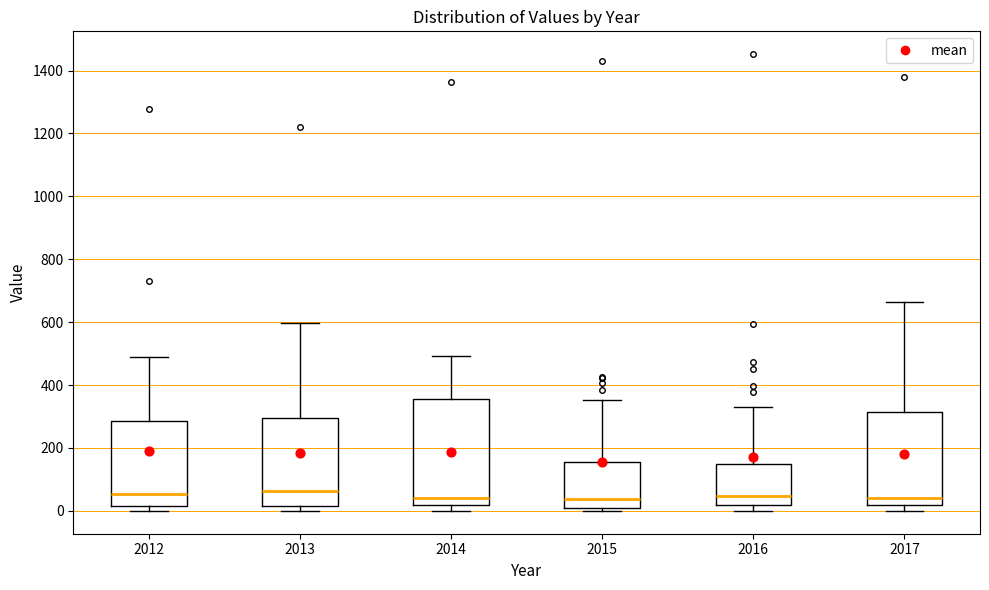

Where does the median line of the box at x = 2013 sit on the y-axis? The values are not printed on the chart, so give them approximately, as read against the axis.

60